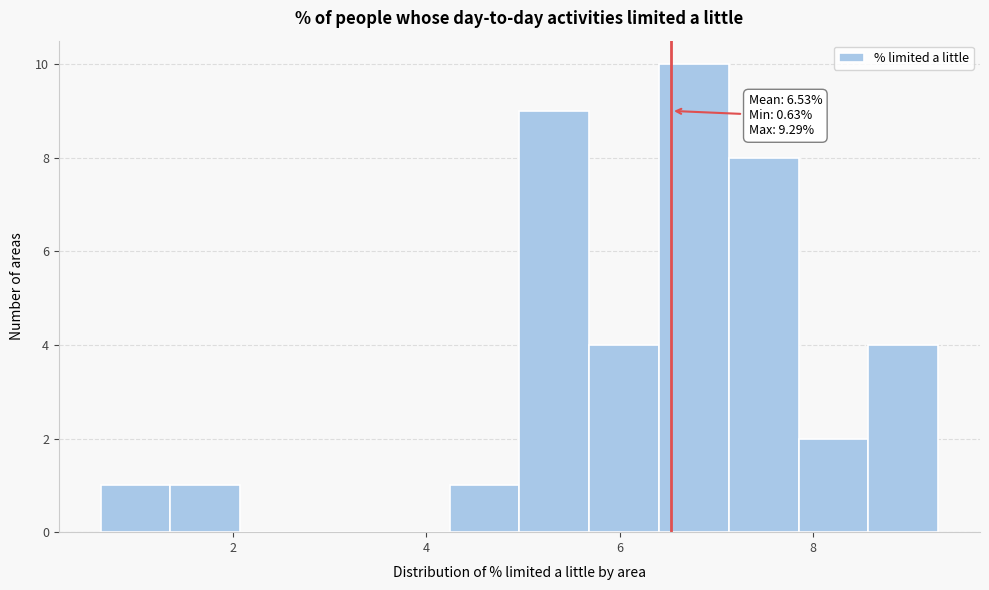

Around what value on the x-axis is the tallest bar? Give the approximate position of its centre, as read against the axis.

6.8